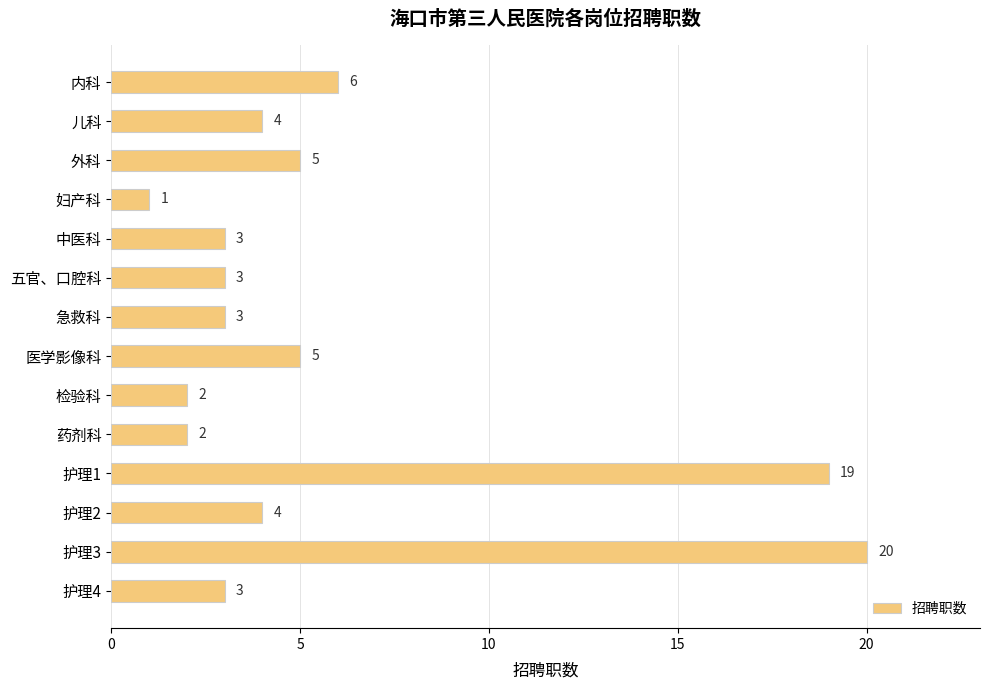

What is the average value?

6